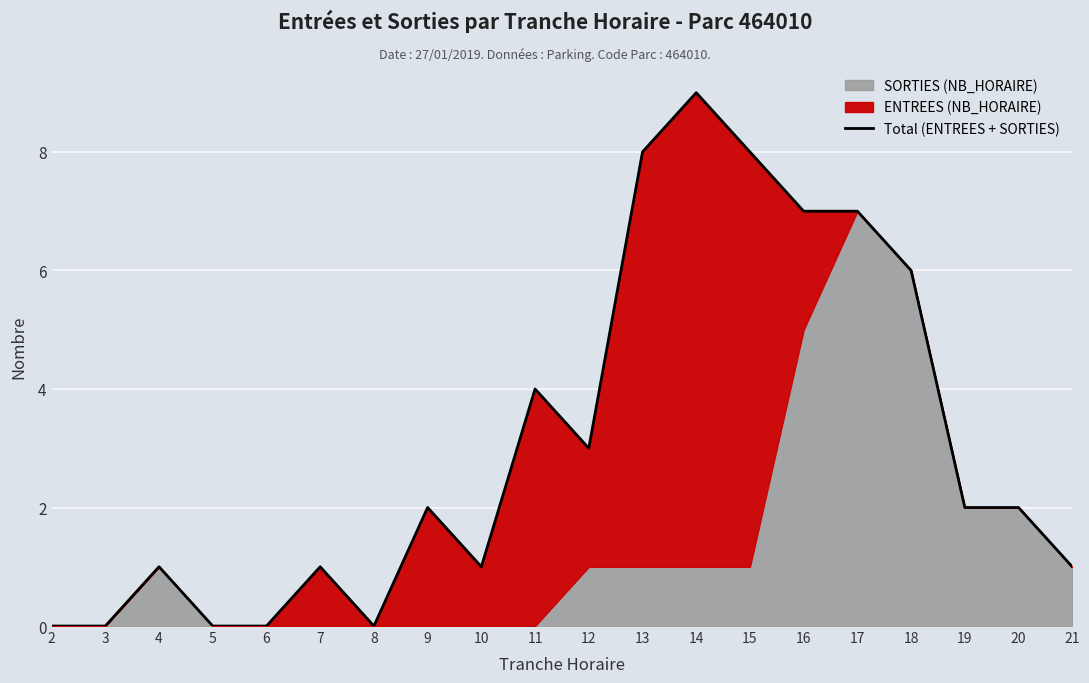

List the labels in order of value, largest first.

14, 13, 15, 16, 17, 18, 11, 12, 9, 19, 20, 4, 7, 10, 21, 2, 3, 5, 6, 8